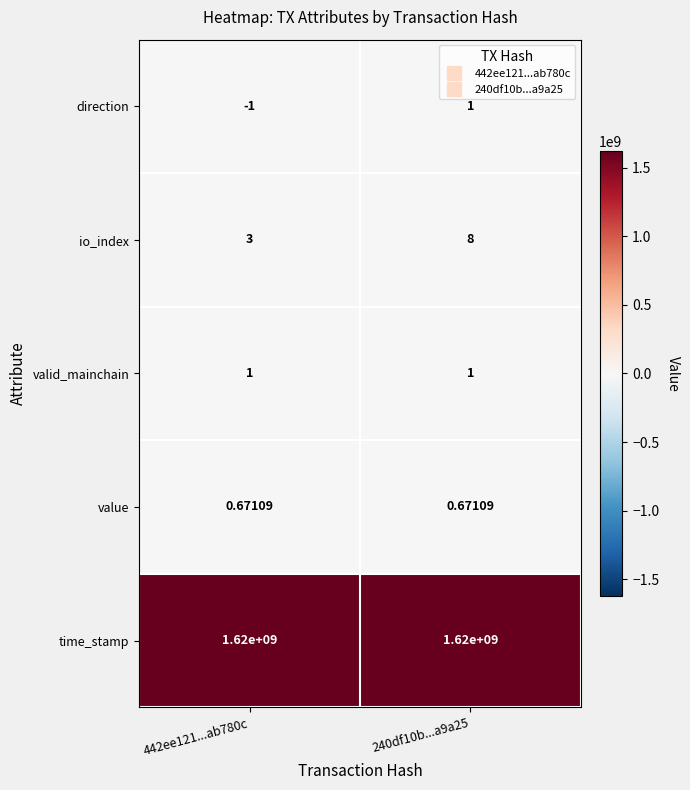

At which category is the sum across all series the highest?

240df10b...a9a25